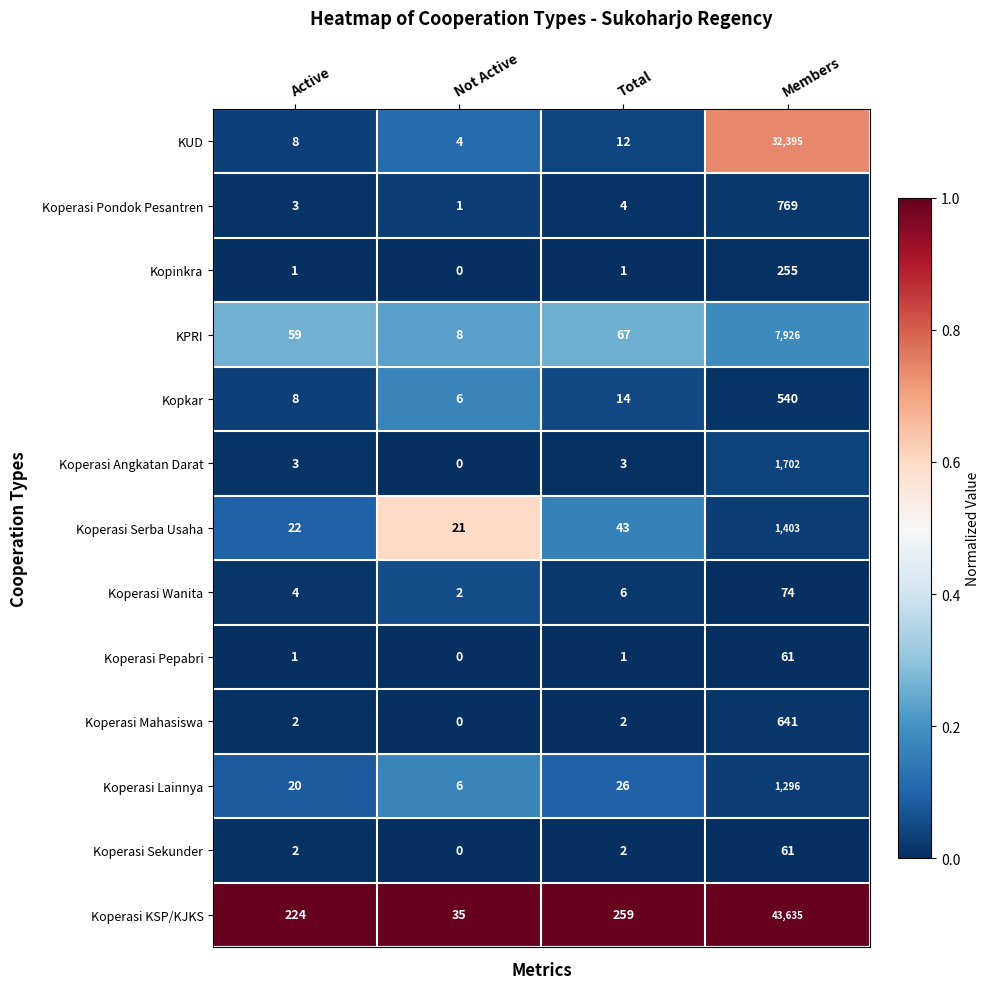

What is the difference between the maximum and minimum values in the Koperasi Sekunder series?

61